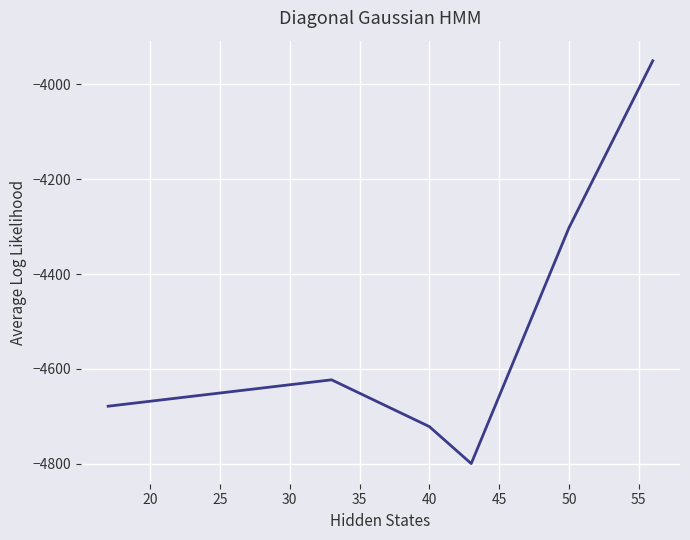

What is the smallest value displayed?

-4800.0